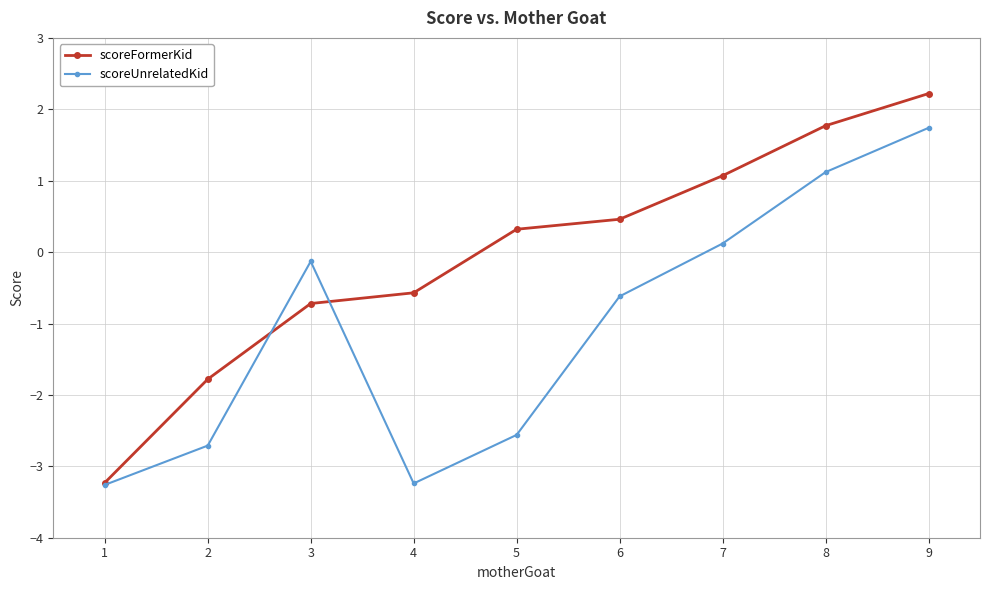

At 9, list the series in order from largest to smallest.

scoreFormerKid, scoreUnrelatedKid